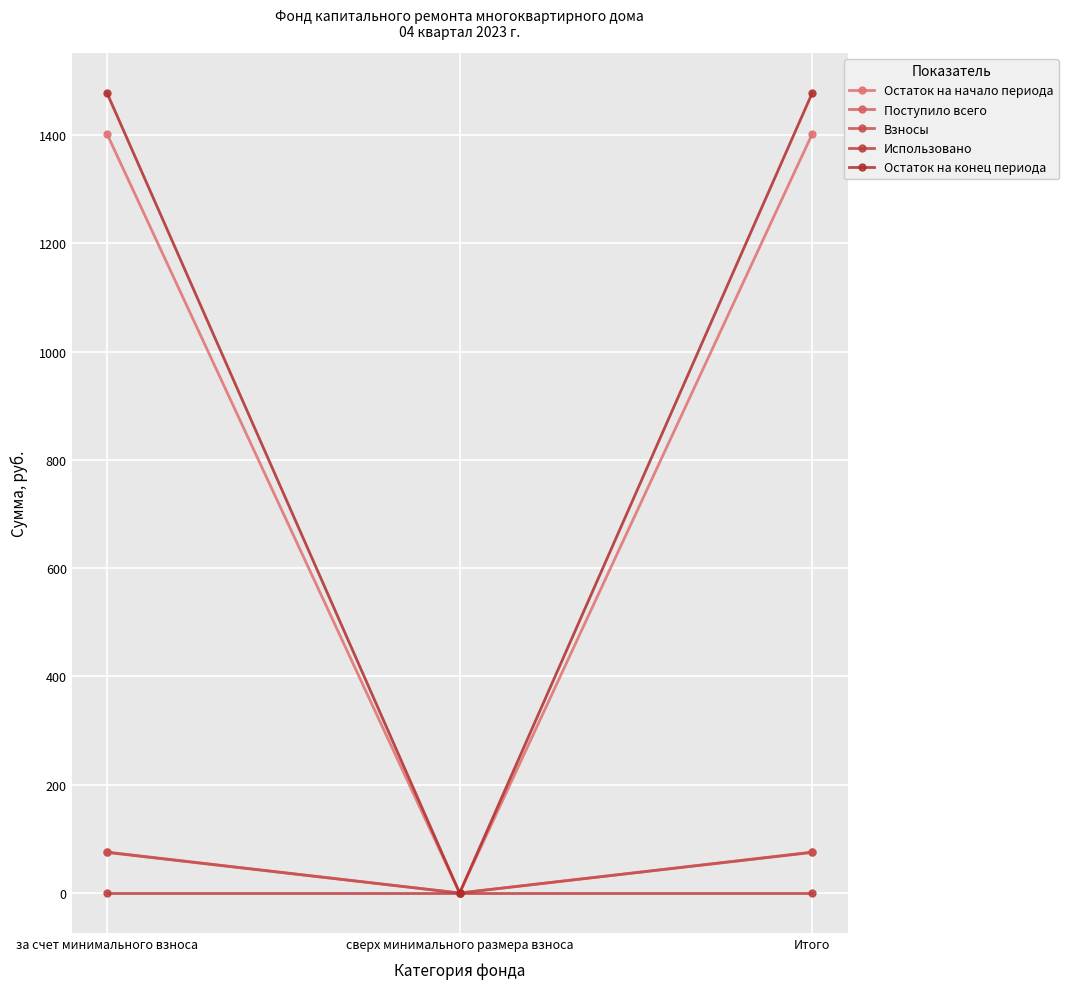

The Остаток на конец периода series shows 549.7 at сверх минимального размера взноса. True or false?

False